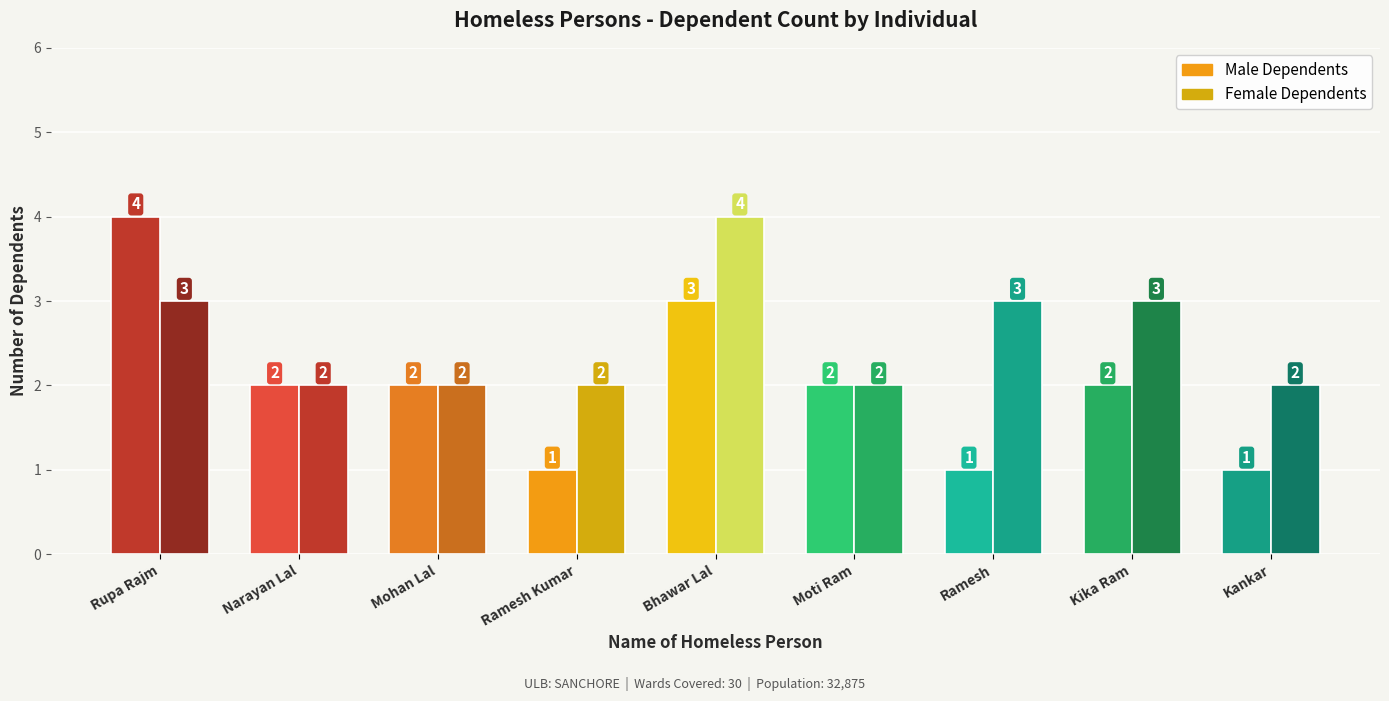

The value of Female Dependents at Ramesh Kumar is 2. True or false?

True